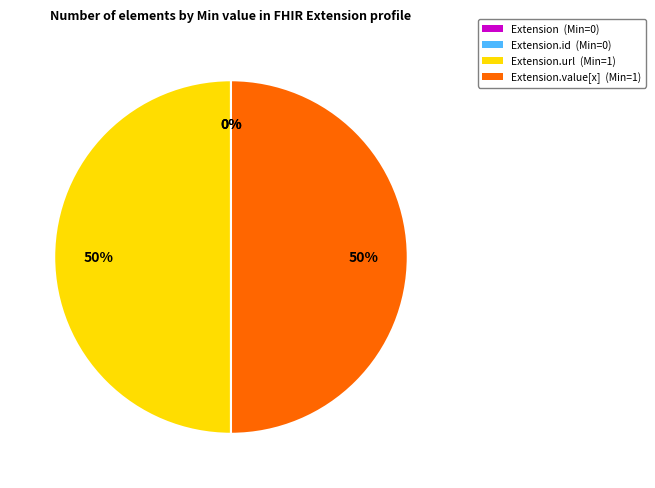

Do Extension and Extension.id together represent more than half of the pie?

No